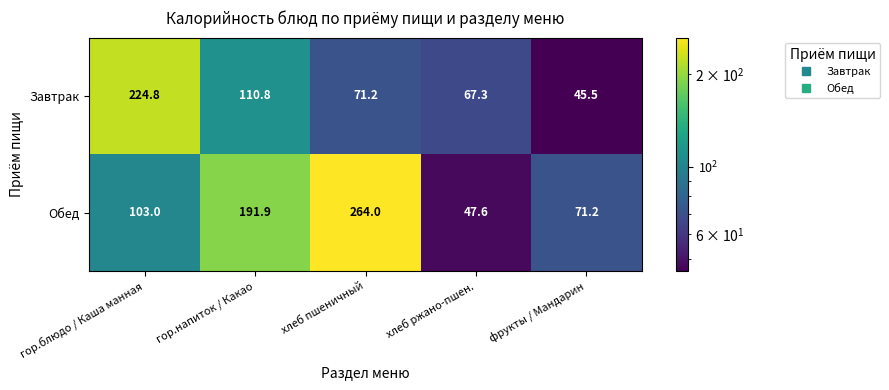

True or false: Обед has a value of 47.1 at гор.напиток / Какао.

False